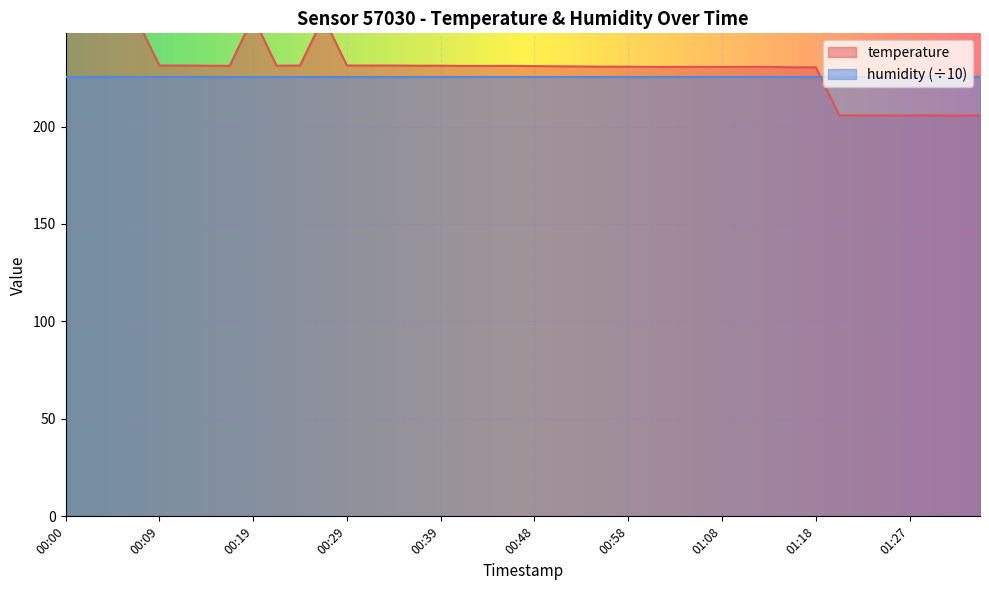

What is the change in value from 00:12 to 00:36?

-0.1